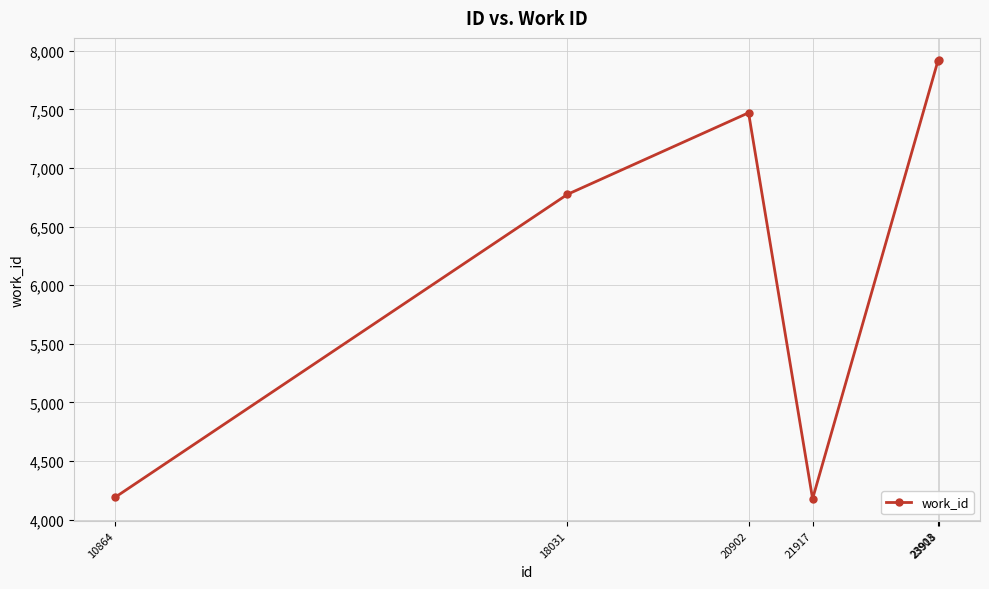

Where is the first local minimum?

21917